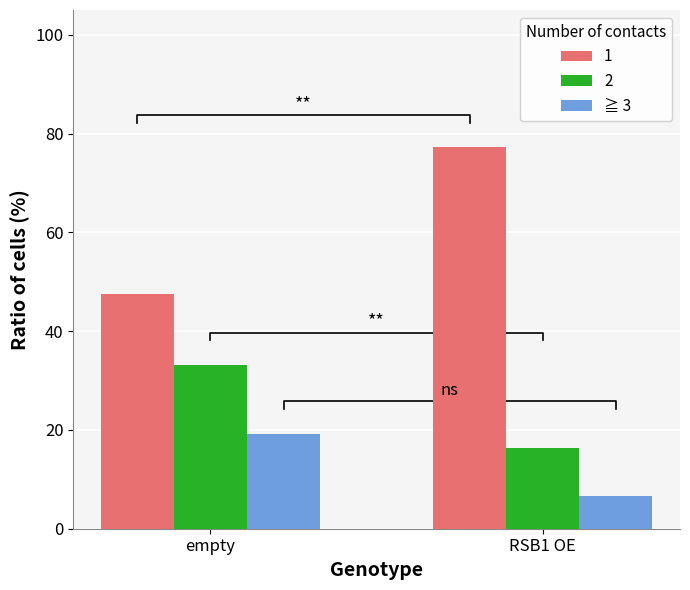

List the labels in order of value, largest first.

empty, RSB1 OE